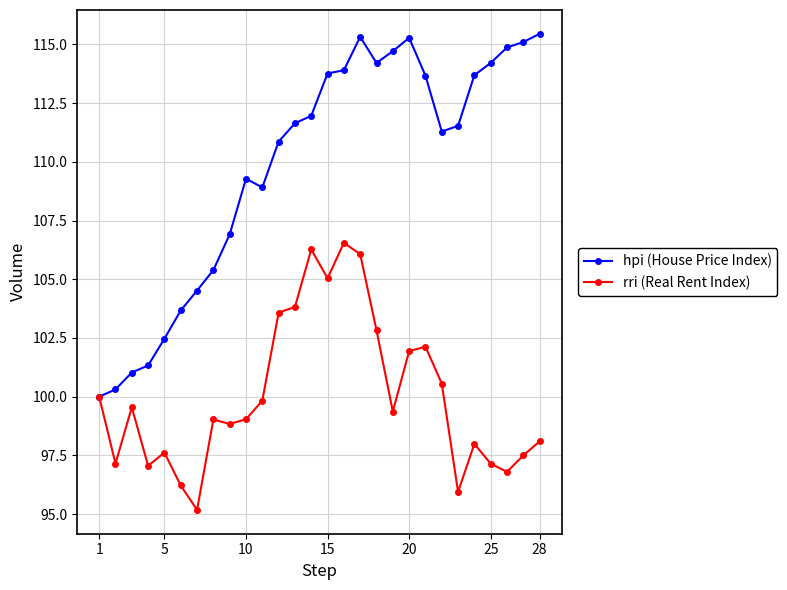

Which series has the largest total across all categories?

hpi (House Price Index)